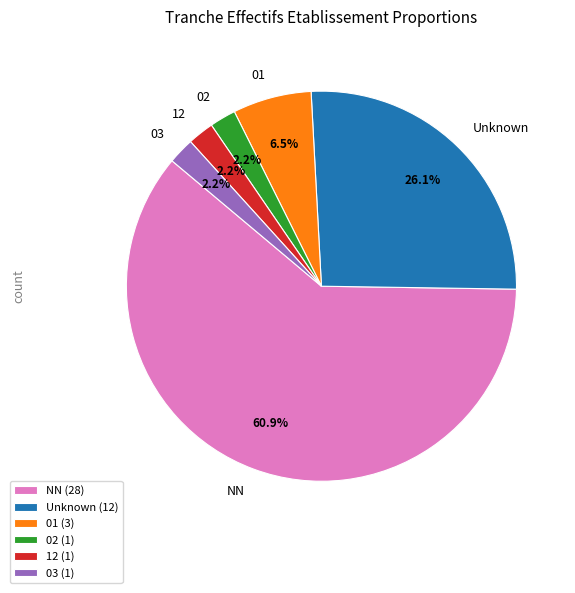

Which has a higher value, NN or Unknown?

NN